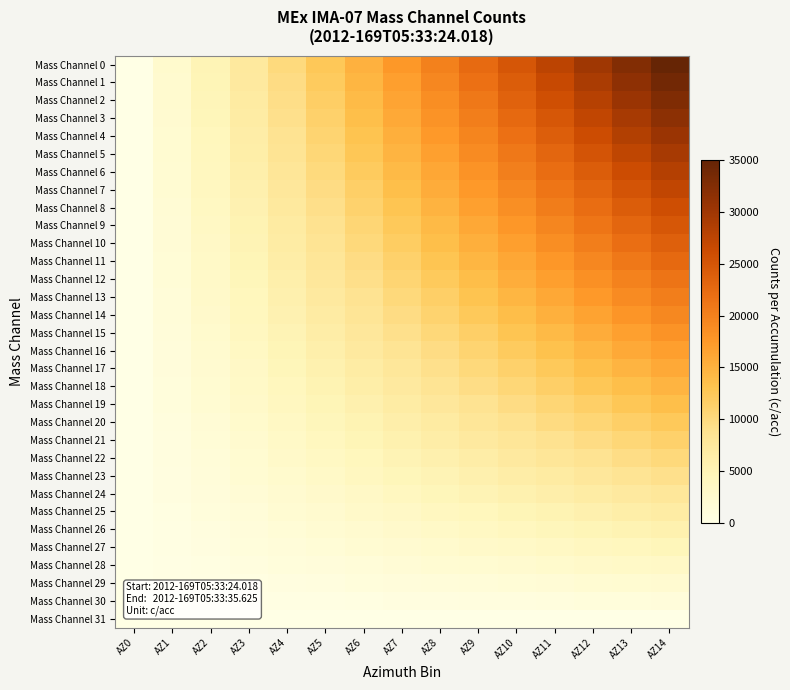

How many categories are shown in the chart?

15